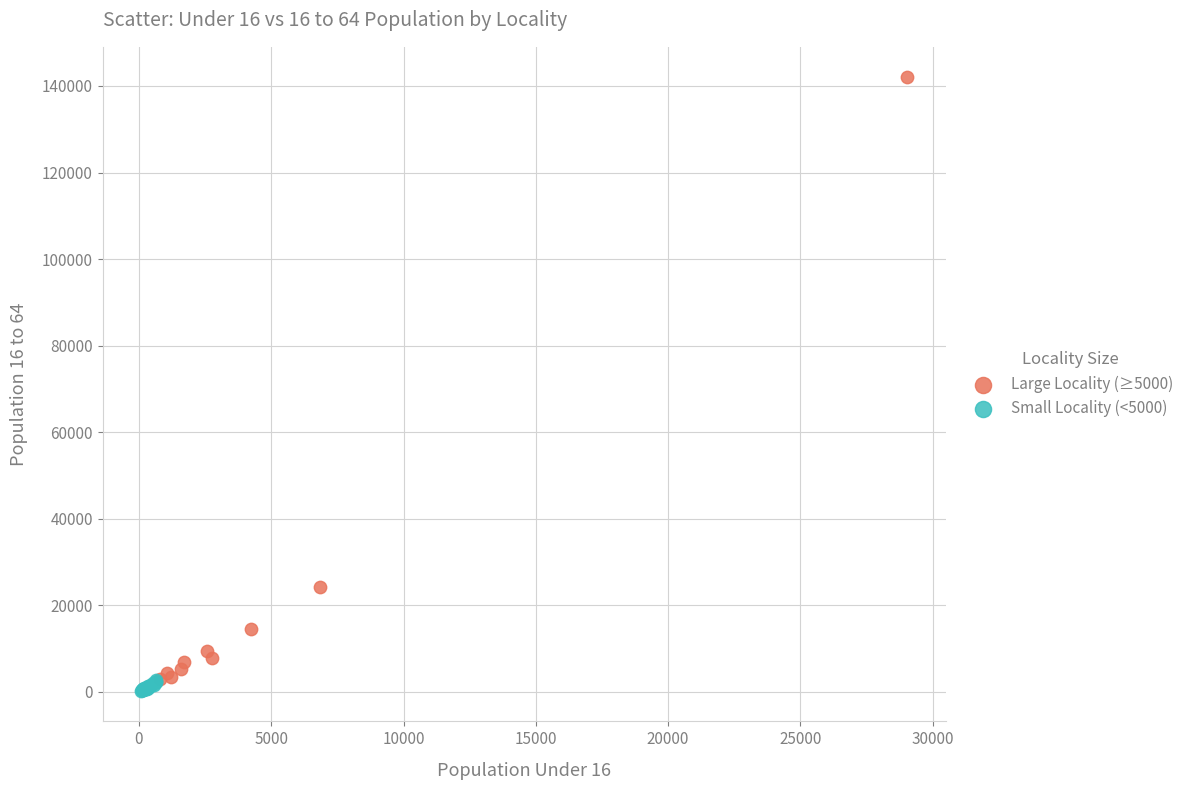

Which series reaches the minimum Y coordinate?

Small Locality (<5000)